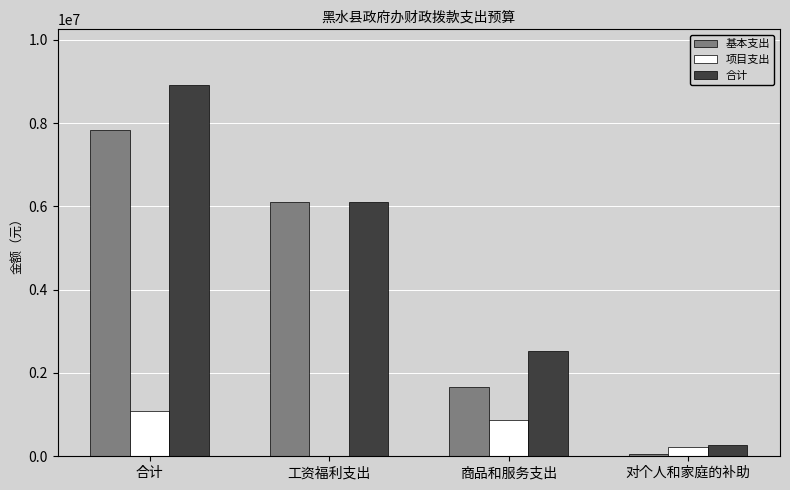

What is the average value of the 合计 series?

4456254.3